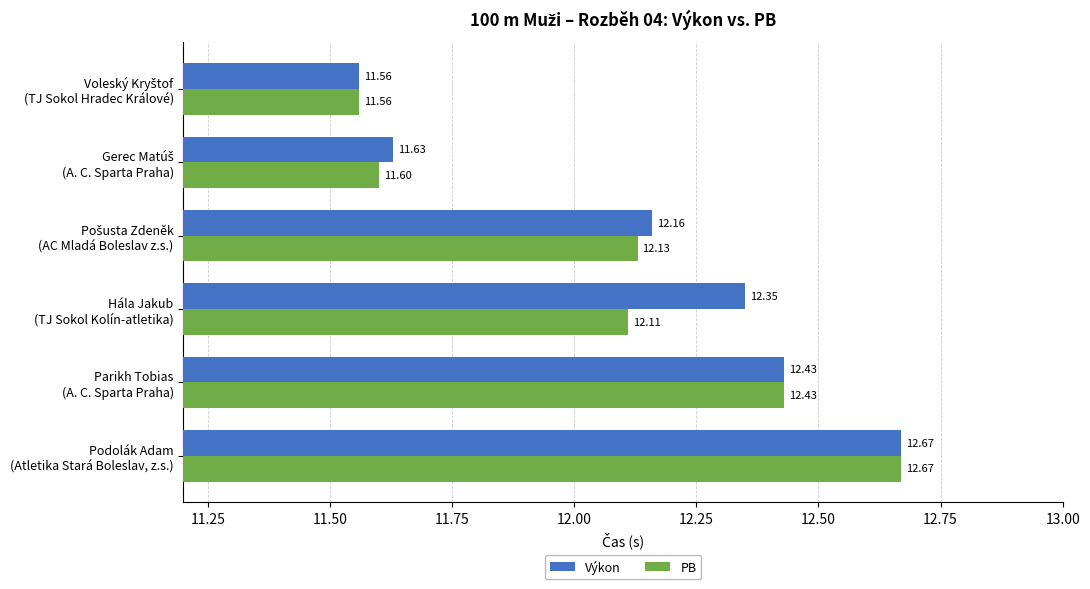

What is the difference between the maximum and minimum values in the PB series?

1.1